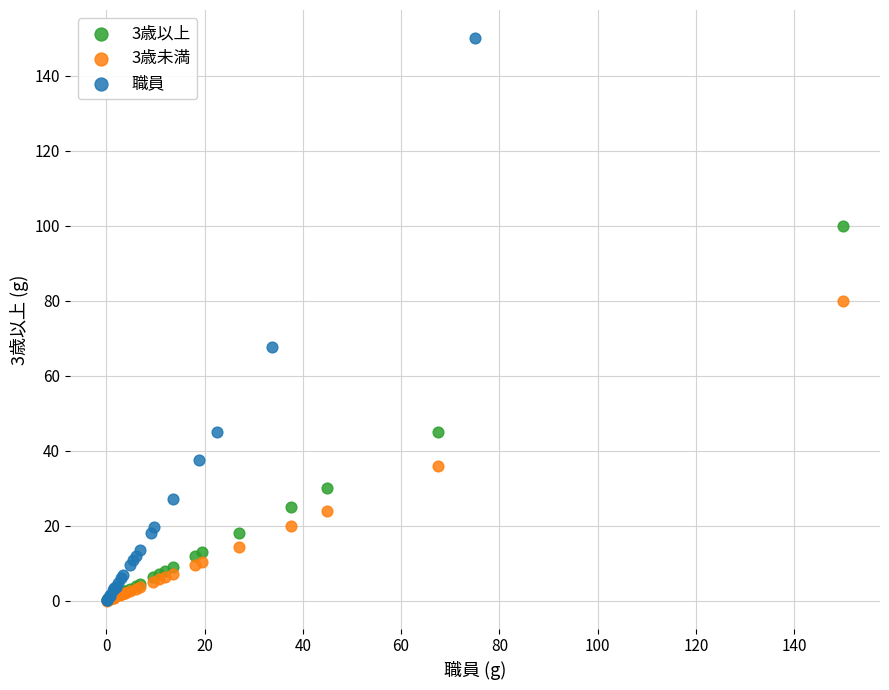

Which series has the widest spread of Y values?

職員